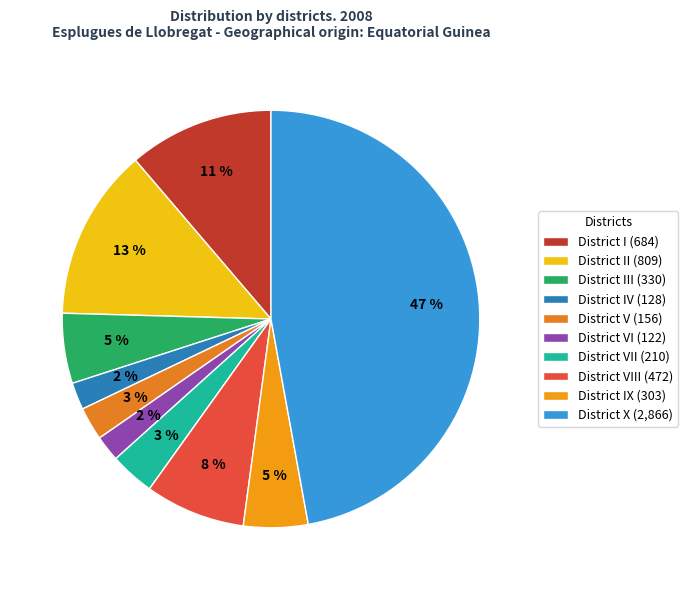

How many slices are in this pie chart?

10